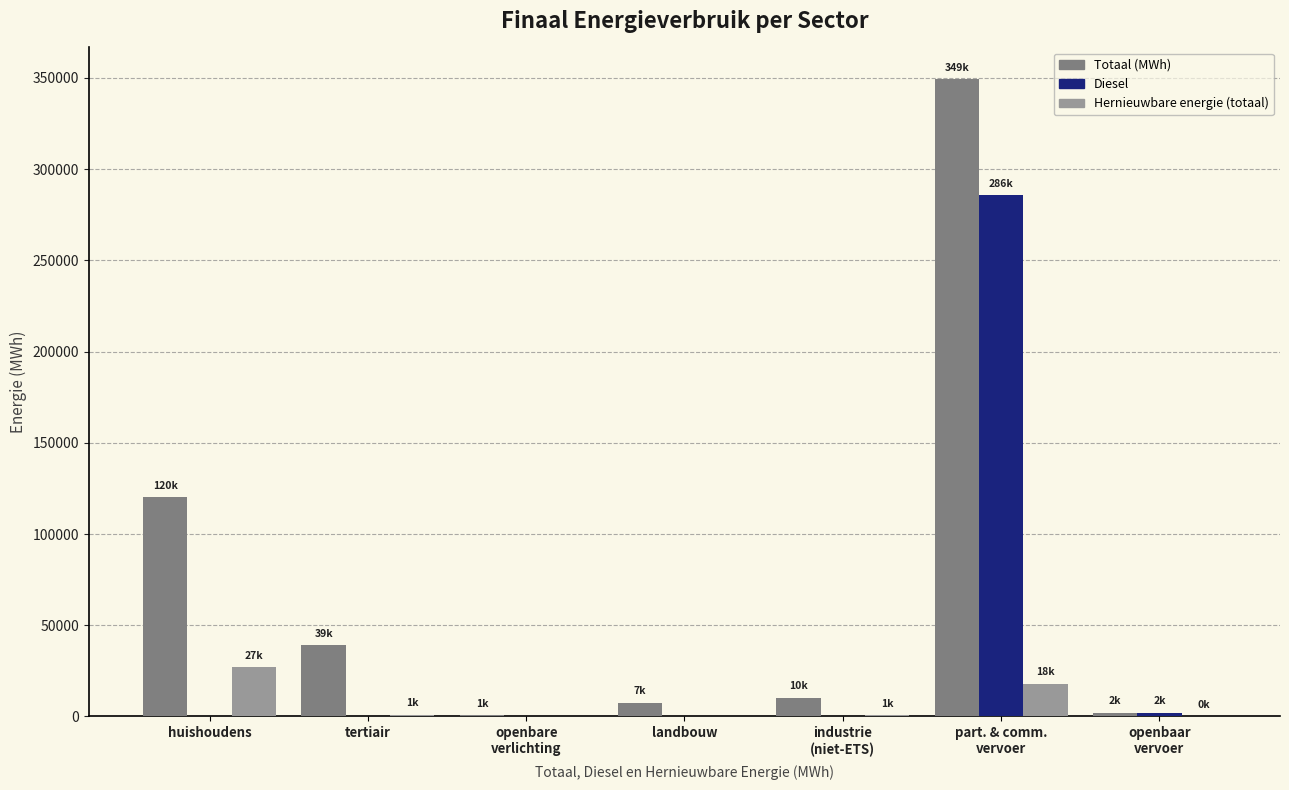

Is it true that Totaal (MWh) equals 170667.5 at huishoudens?

False